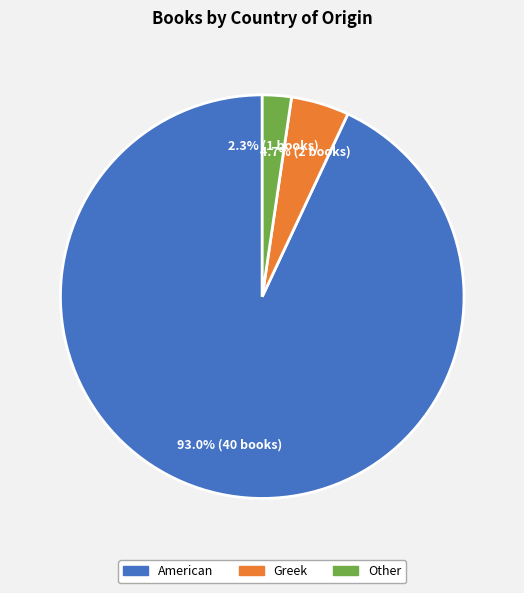

Which slice represents more than half of the pie?

American